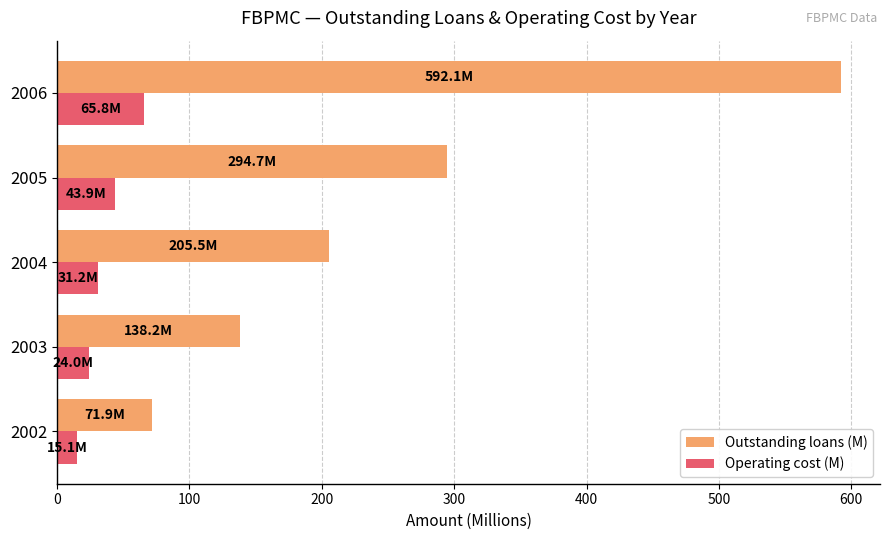

Rank the series by their average value, from lowest to highest.

Operating cost (M), Outstanding loans (M)